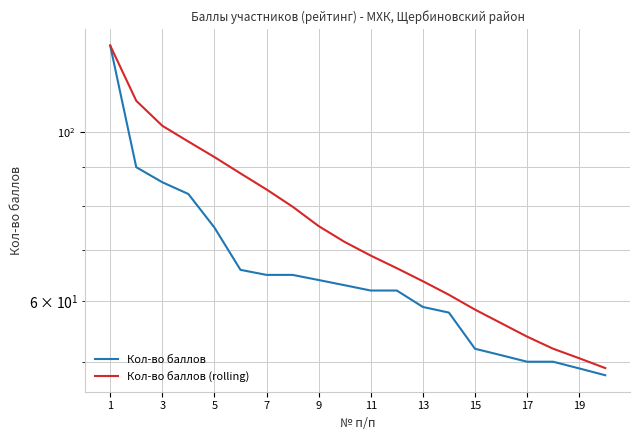

What is the smallest value displayed?

48.0